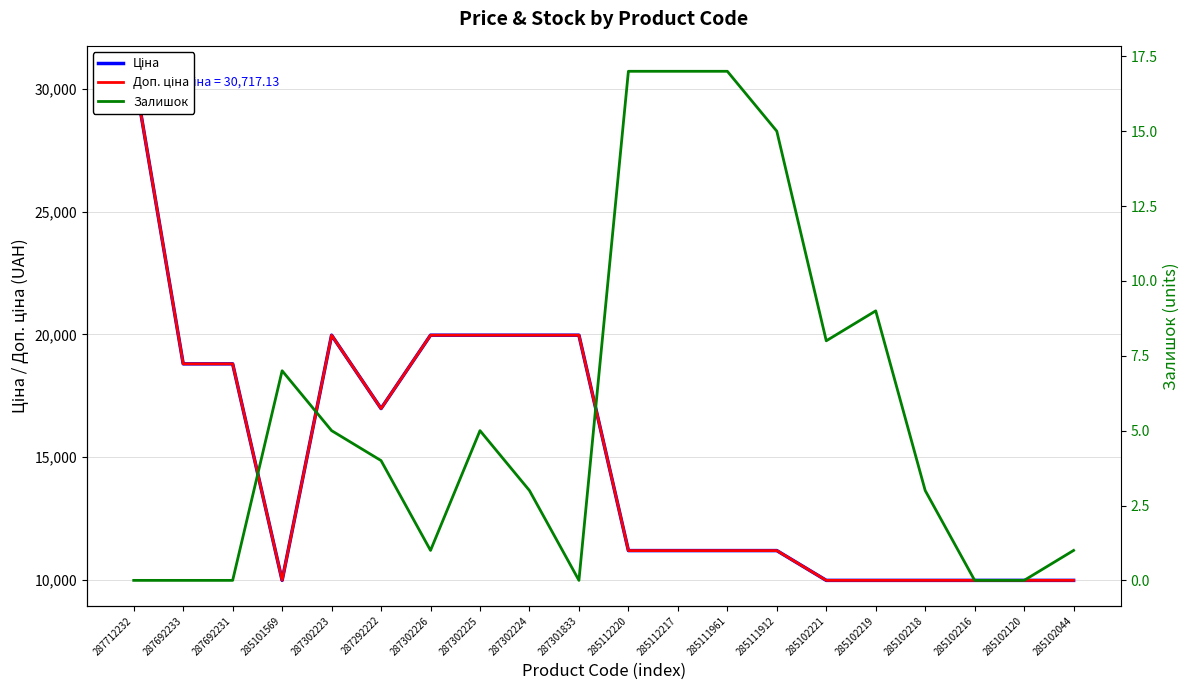

Rank the series by their maximum value, from highest to lowest.

Ціна, Доп. ціна, Залишок